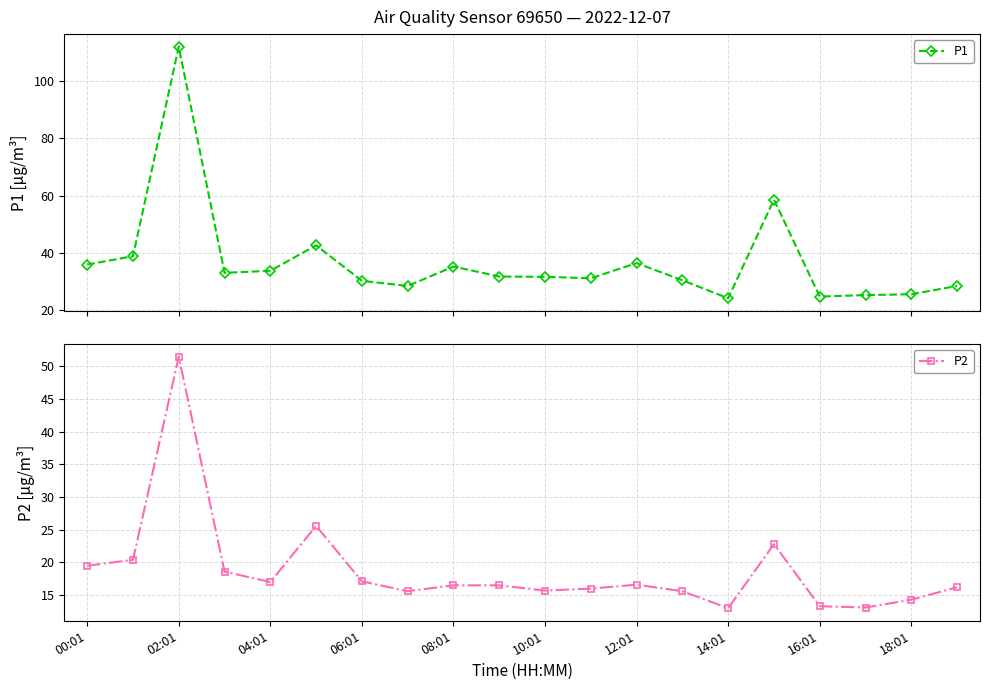

At which category does P2 reach its first local valley?

04:01